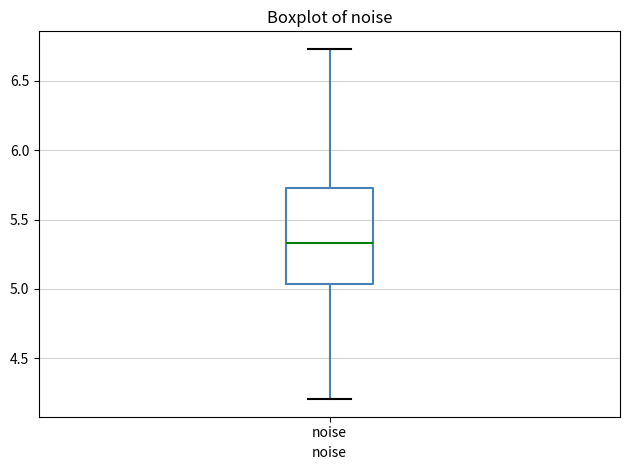

Read this box plot against the y-axis: the position of the median line, the range covered by the box, and the ends of both whiskers. The values are not printed on the chart, so give them approximately, as read against the axis.

median 5.35, box 5.05 to 5.75, whiskers 4.20 to 6.75